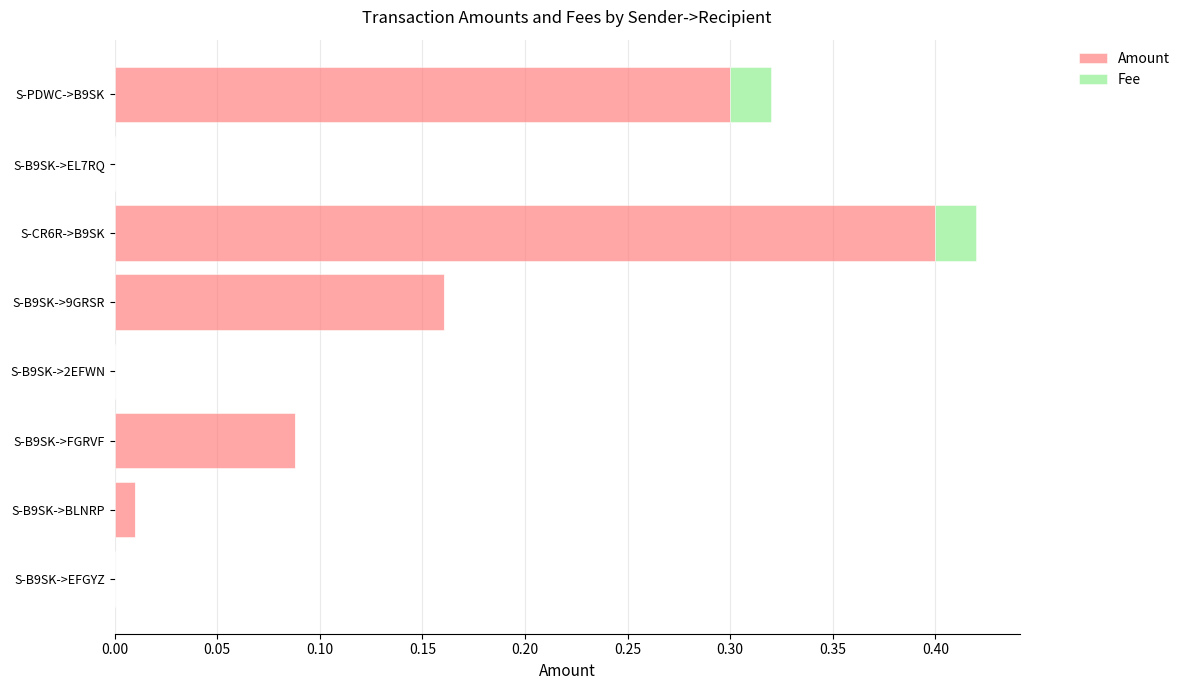

At which category is the sum across all series the highest?

S-CR6R->B9SK